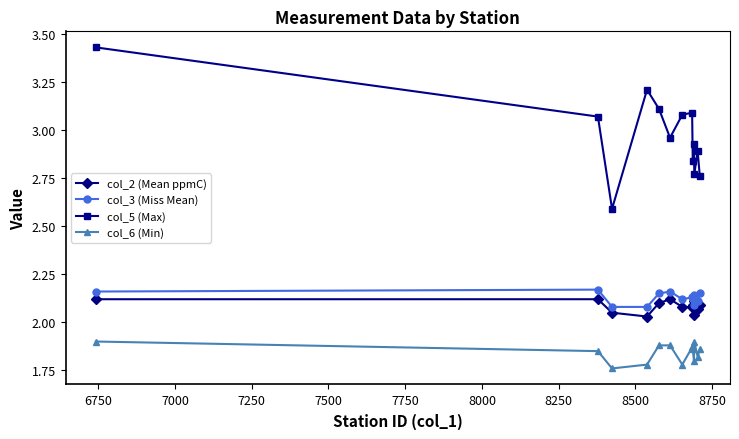

True or false: col_6 (Min) and col_3 (Miss Mean) cross at least once.

False